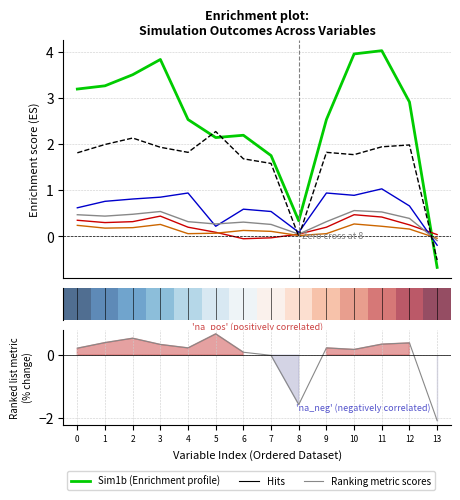

Reading left to right, transcribe all the data shown in this chart.

Sim1a-OTHMAN: 0=0.3	1=0.3	2=0.3	3=0.4	4=0.2	5=0.1	6=-0.1	7=-0.0	8=0.1	9=0.2	10=0.5	11=0.4	12=0.2	13=0.0
Sim1a-CONSTR: 0=0.6	1=0.8	2=0.8	3=0.8	4=0.9	5=0.2	6=0.6	7=0.5	8=0.1	9=0.9	10=0.9	11=1.0	12=0.7	13=-0.2
Sim1a-FINSVC: 0=0.2	1=0.2	2=0.2	3=0.3	4=0.1	5=0.1	6=0.1	7=0.1	8=0.0	9=0.1	10=0.3	11=0.2	12=0.2	13=-0.0
Sim1a-OTHSVC: 0=0.5	1=0.4	2=0.5	3=0.5	4=0.3	5=0.3	6=0.3	7=0.3	8=0.1	9=0.3	10=0.6	11=0.5	12=0.4	13=-0.1
Sim1b: 0=3.2	1=3.3	2=3.5	3=3.8	4=2.5	5=2.1	6=2.2	7=1.8	8=0.3	9=2.5	10=4.0	11=4.0	12=2.9	13=-0.7
Sim5c: 0=1.8	1=2.0	2=2.1	3=1.9	4=1.8	5=2.3	6=1.7	7=1.6	8=0.0	9=1.8	10=1.8	11=1.9	12=2.0	13=-0.5